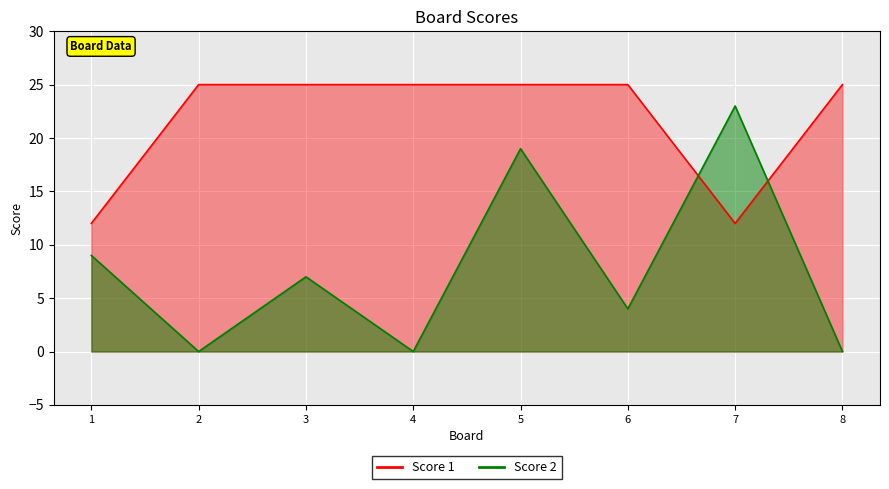

Which category has the lowest value in the Score 1 series?

1